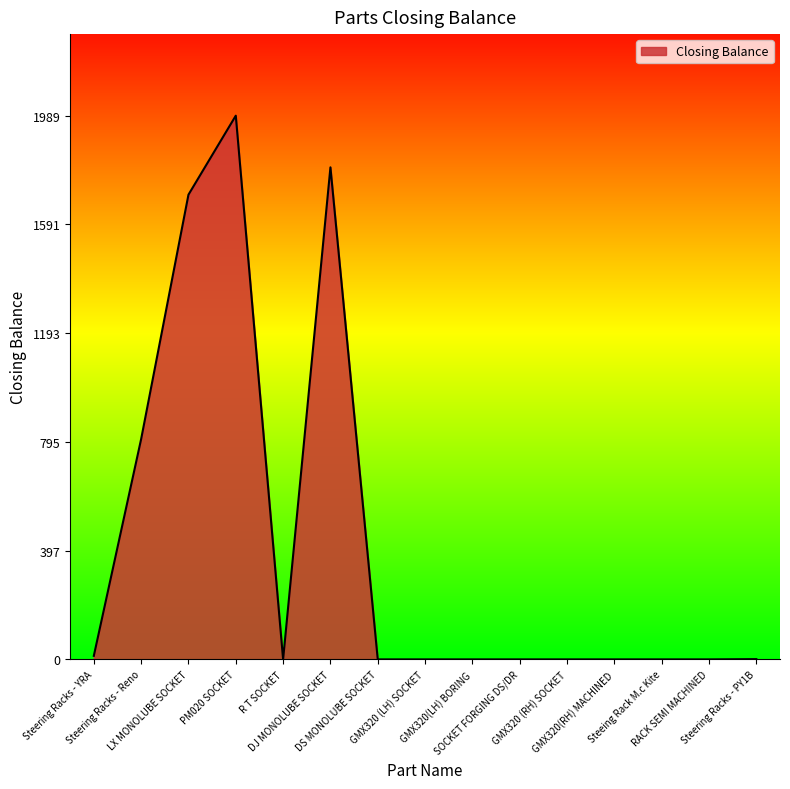

What position from the right is GMX320(RH) MACHINED?

4